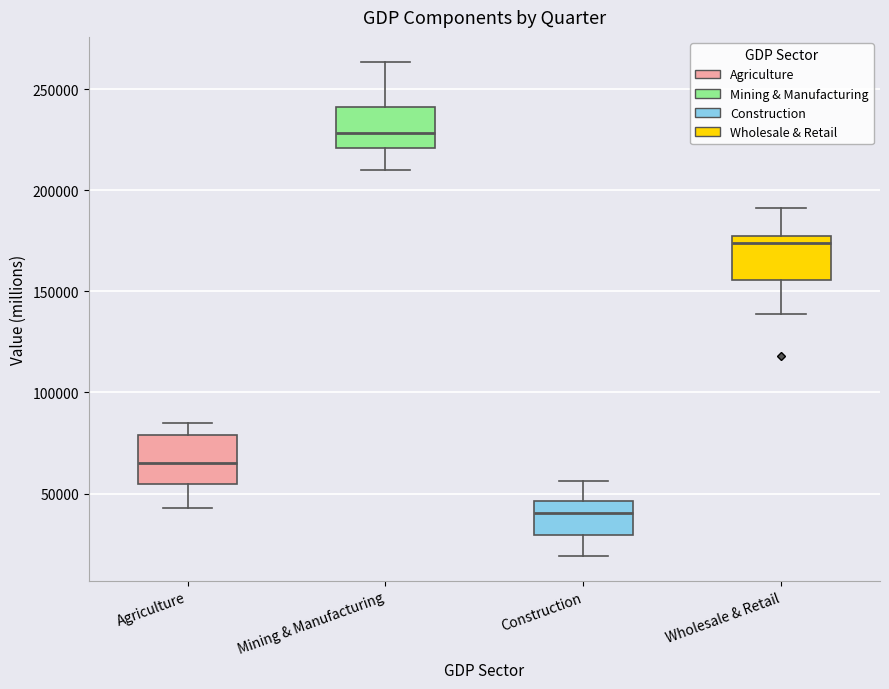

Reading left to right, transcribe this box plot: for each box, give where its median line is, the range the box spans, and where its two whiskers end, as read against the y-axis. The values are not printed on the chart, so give them approximately, as read against the axis.

Agriculture: median 65000, box 55000 to 80000, whiskers 45000 to 85000
Mining & Manufacturing: median 230000, box 220000 to 240000, whiskers 210000 to 265000
Construction: median 40000, box 30000 to 45000, whiskers 20000 to 55000
Wholesale & Retail: median 175000, box 155000 to 180000, whiskers 140000 to 190000